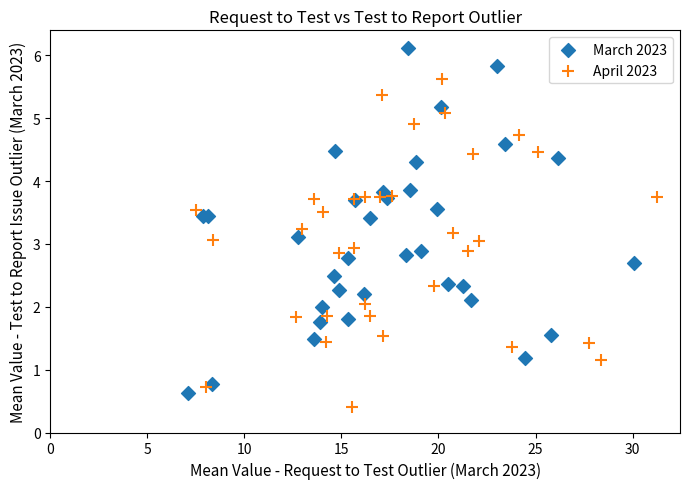

What are all the series names shown in the legend?

March 2023, April 2023